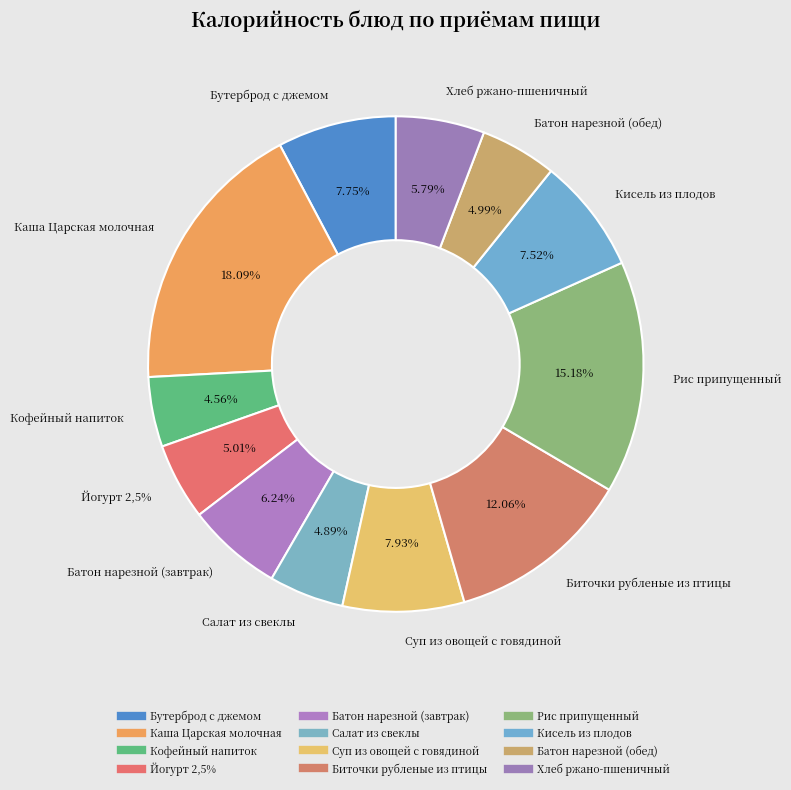

What is the smallest slice in the pie chart?

Кофейный напиток